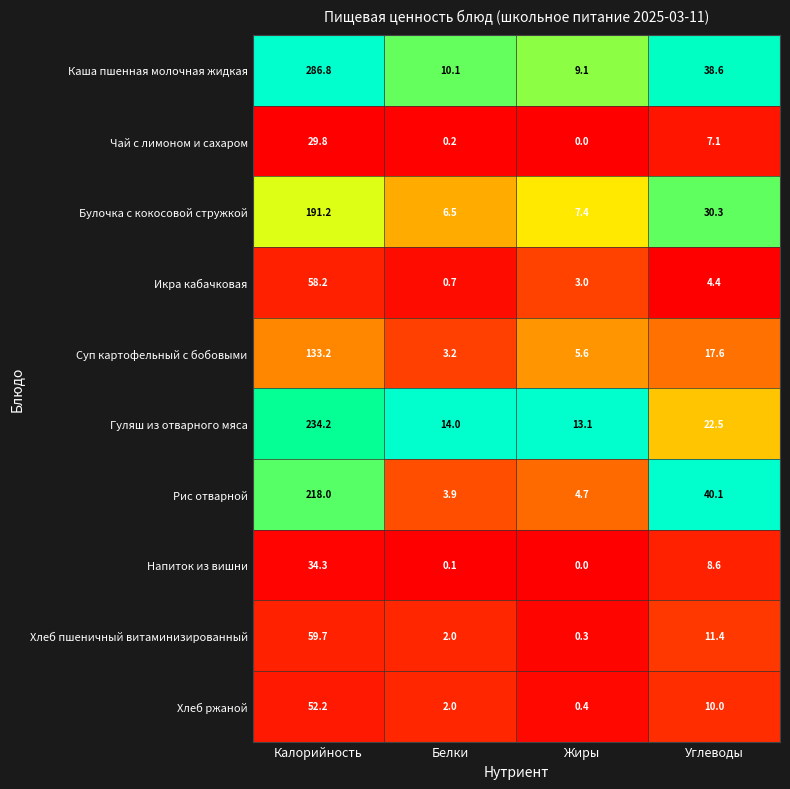

Read the Хлеб ржаной value at Углеводы.

10.0